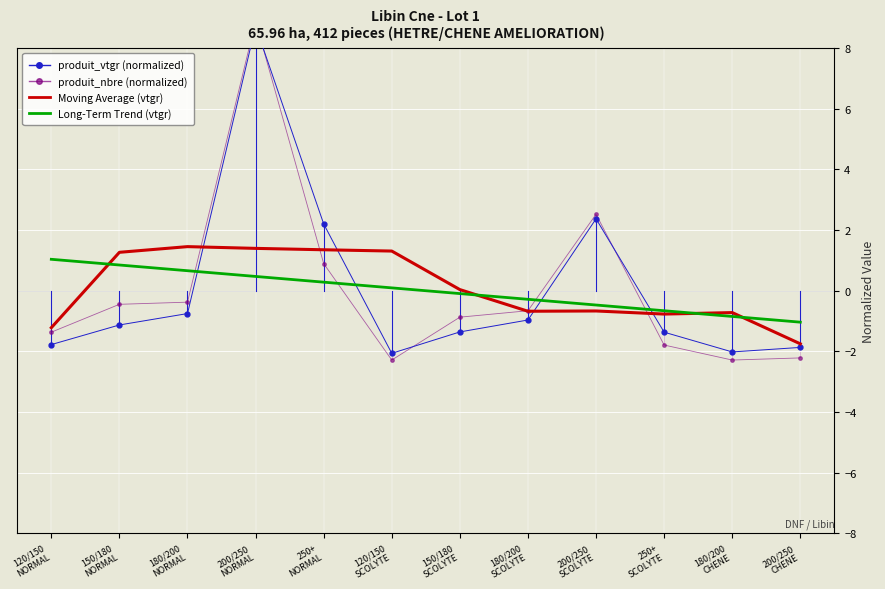

At which category does Moving Average (vtgr) reach its first local valley?

180/200
SCOLYTE